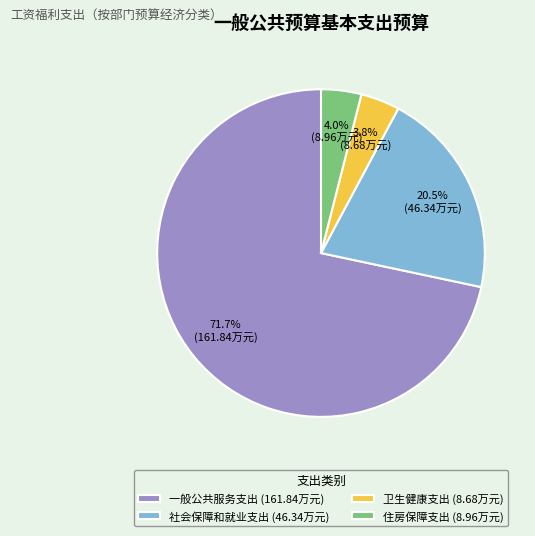

How many slices are in this pie chart?

4